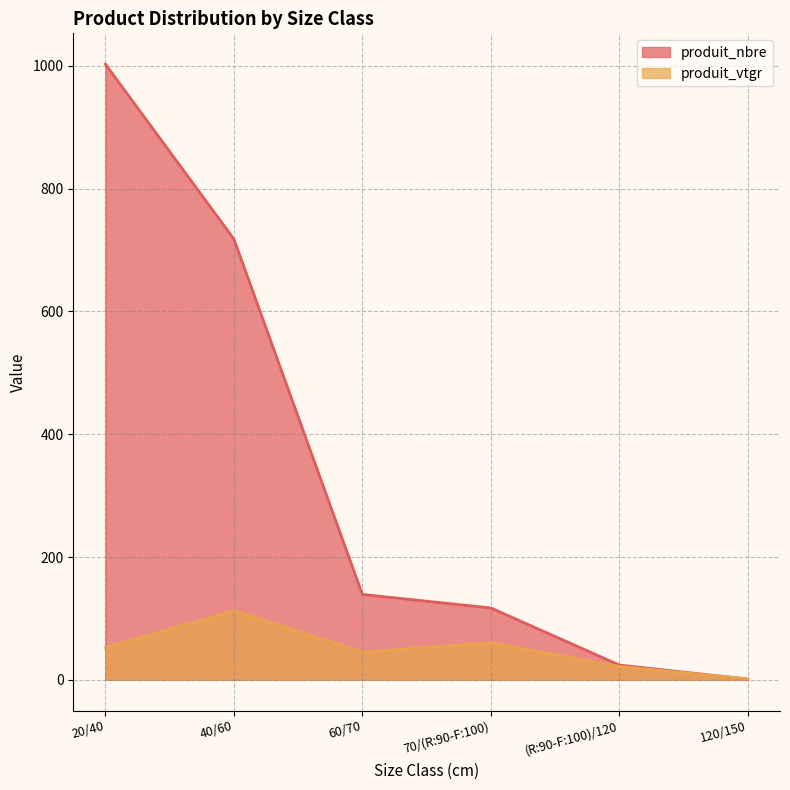

What is the total value across all series at 70/(R:90-F:100)?

177.2